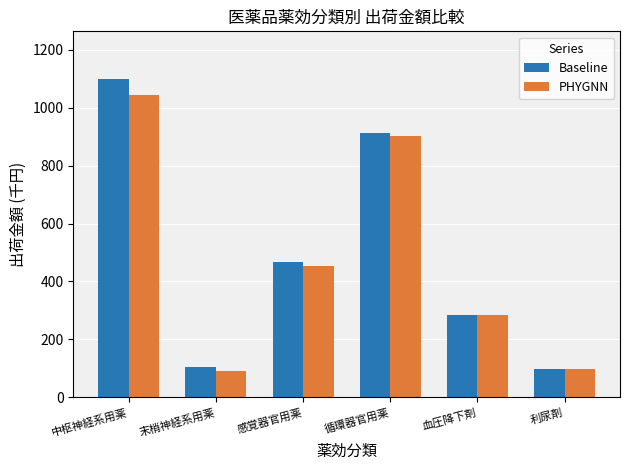

What are all the series names shown in the legend?

Baseline, PHYGNN